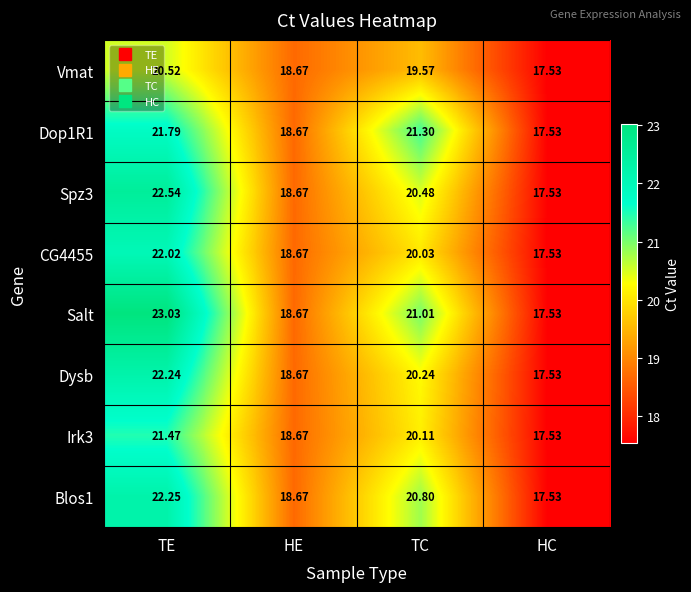

At how many categories does at least one series exceed 18?

3